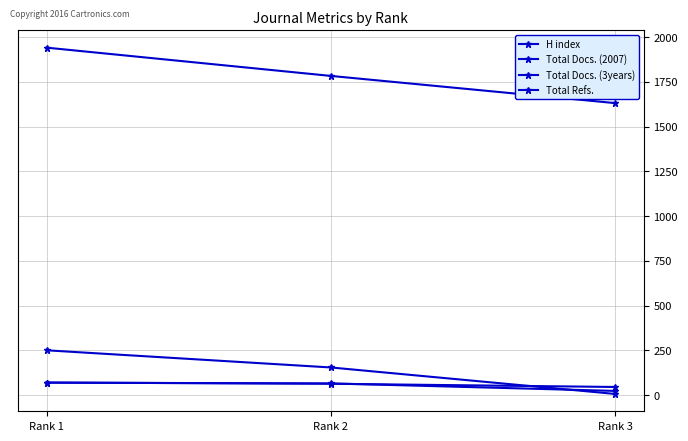

How many lines are shown in the chart?

4